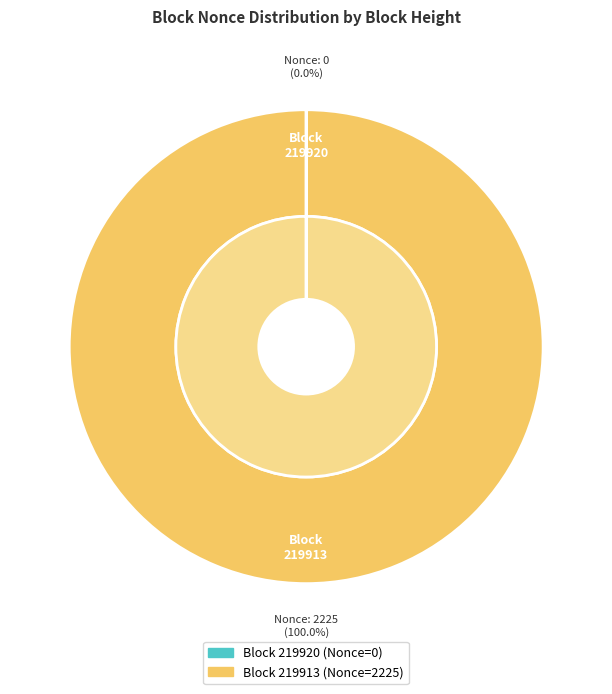

Which category has the biggest portion of the pie?

219913